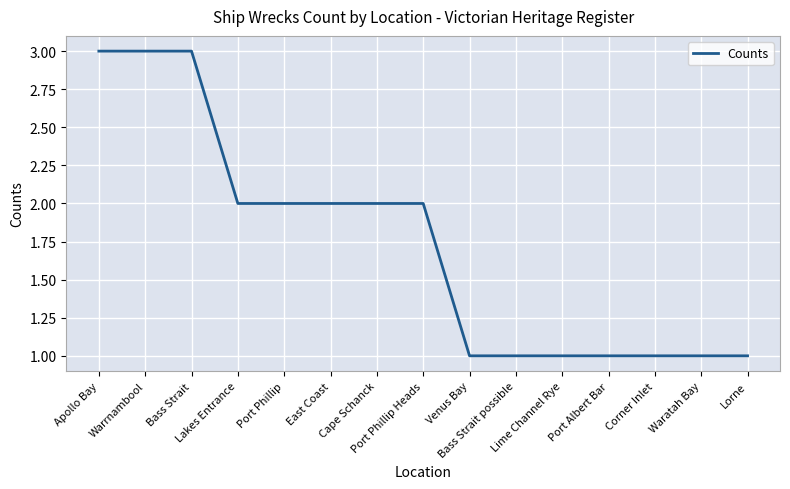

Which has a higher value, Bass Strait or Bass Strait possible?

Bass Strait